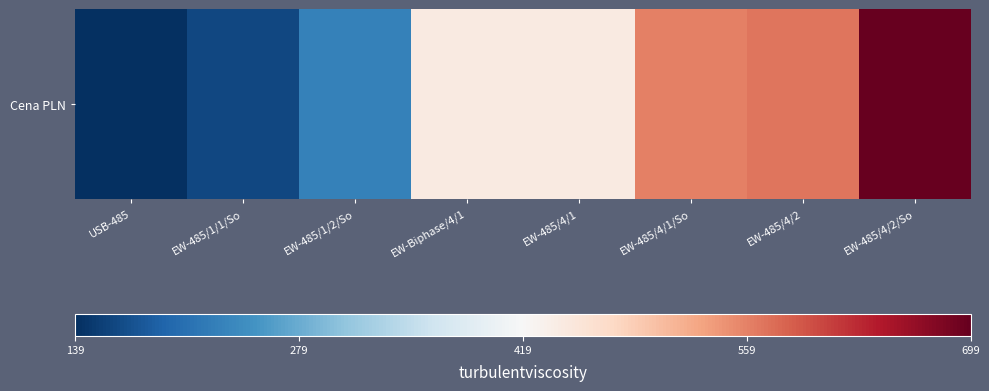

Where is the data nearest to the value 419?

EW-Biphase/4/1